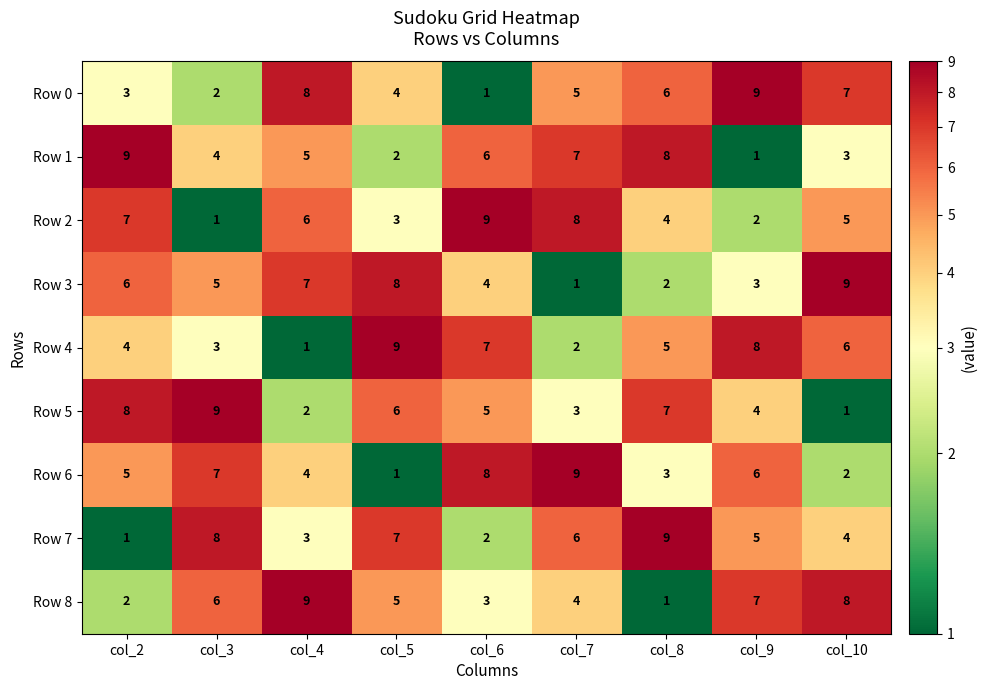

The Row 4 series shows 7 at col_2. True or false?

False